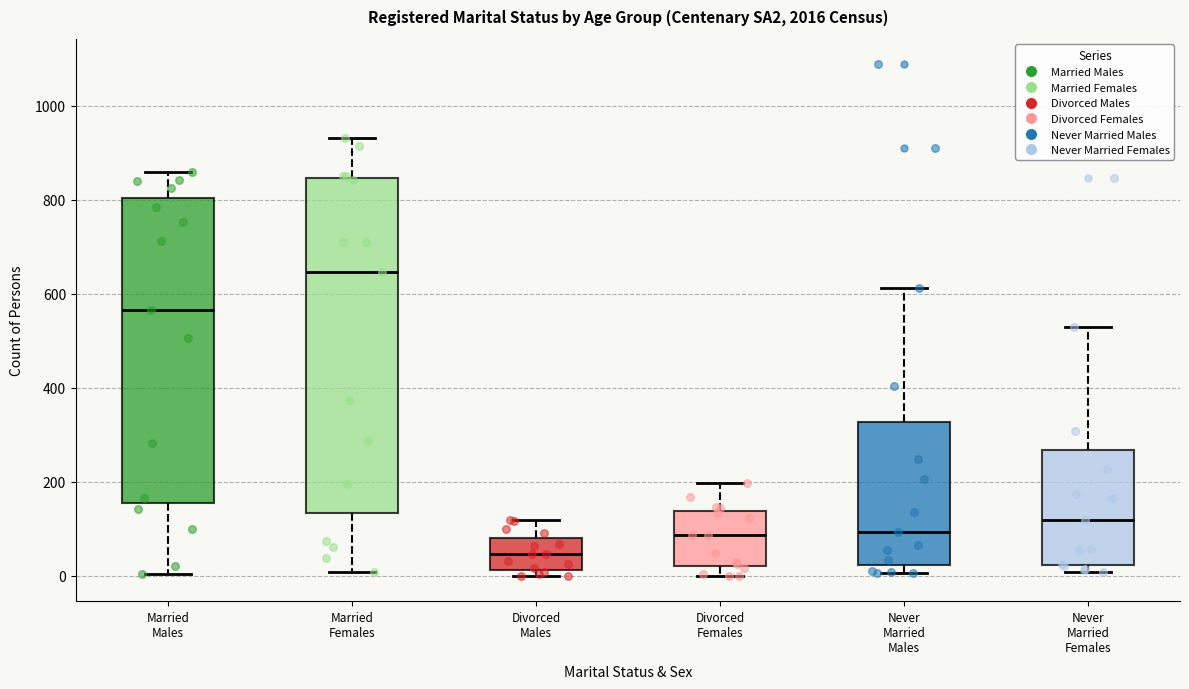

Reading left to right, read every box against the y-axis: the position of its median line, the range the box covers, and the ends of its whiskers. The values are not printed on the chart, so give them approximately, as read against the axis.

Married Males: median 560, box 160 to 800, whiskers 0 to 860
Married Females: median 640, box 140 to 840, whiskers 0 to 940
Divorced Males: median 40, box 20 to 80, whiskers 0 to 120
Divorced Females: median 80, box 20 to 140, whiskers 0 to 200
Never Married Males: median 100, box 20 to 320, whiskers 0 to 620
Never Married Females: median 120, box 20 to 260, whiskers 0 to 520